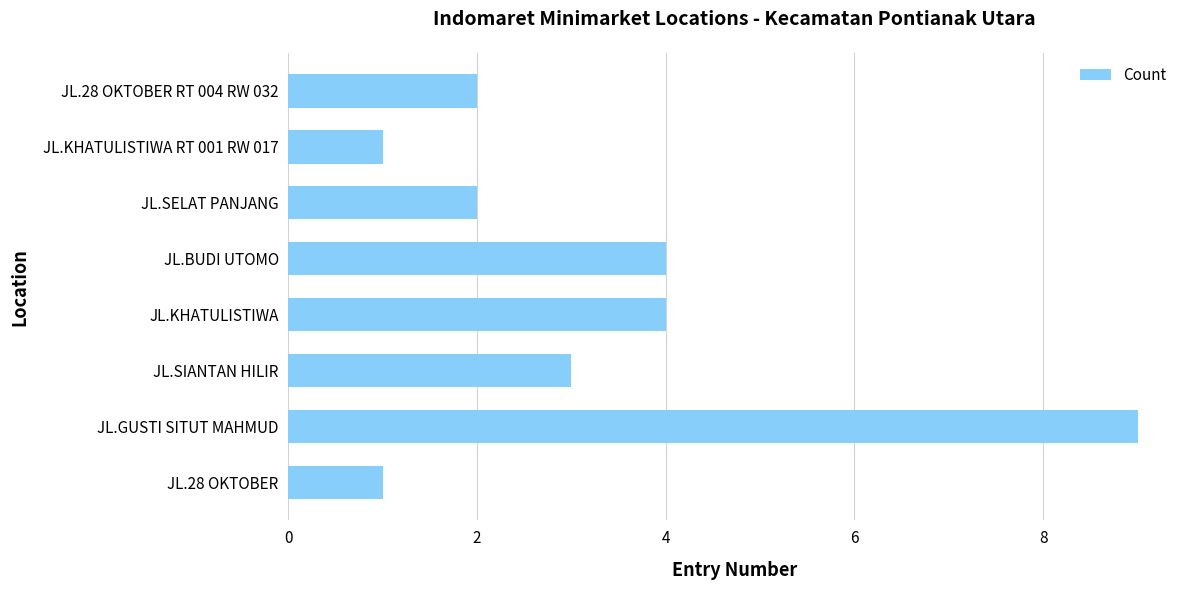

Between JL.BUDI UTOMO and JL.GUSTI SITUT MAHMUD, which is larger?

JL.GUSTI SITUT MAHMUD